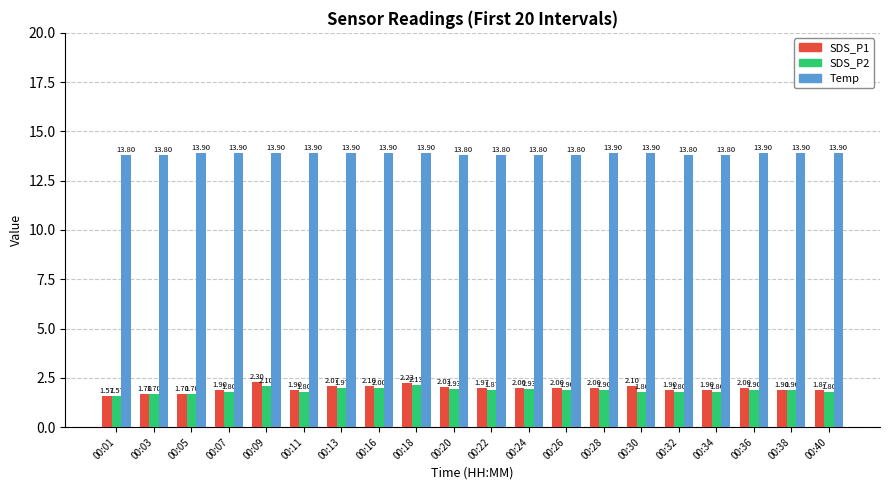

How many bars are there in total?

60